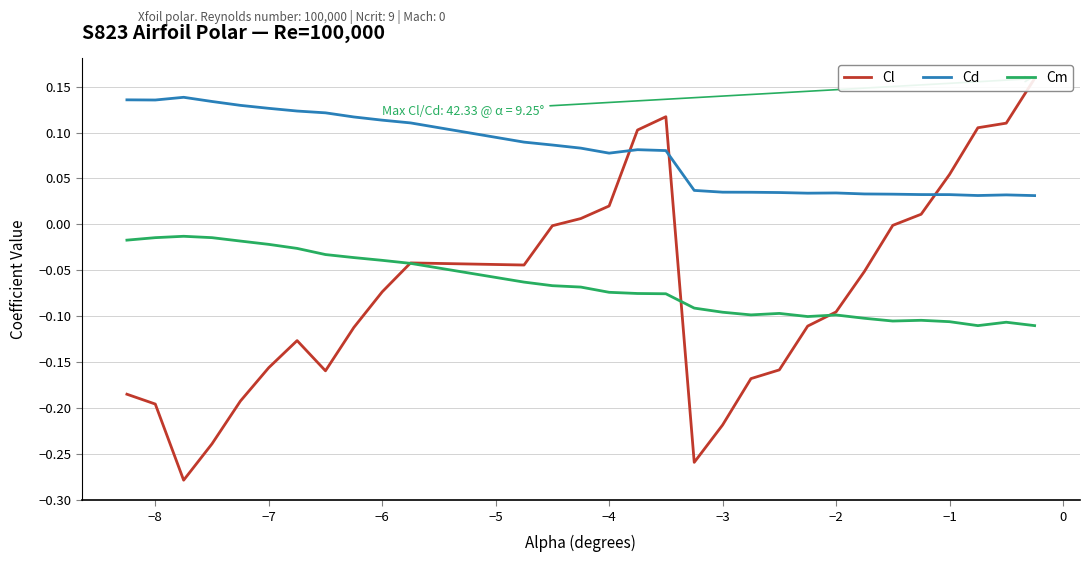

True or false: Cm and Cd intersect in this chart.

False